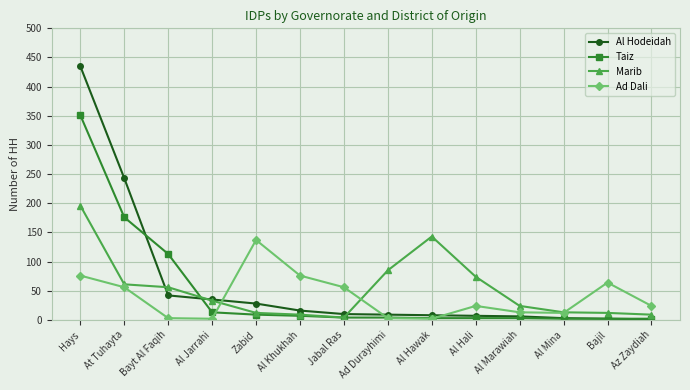

At which label is Al Hodeidah closest to 218?

At Tuhayta